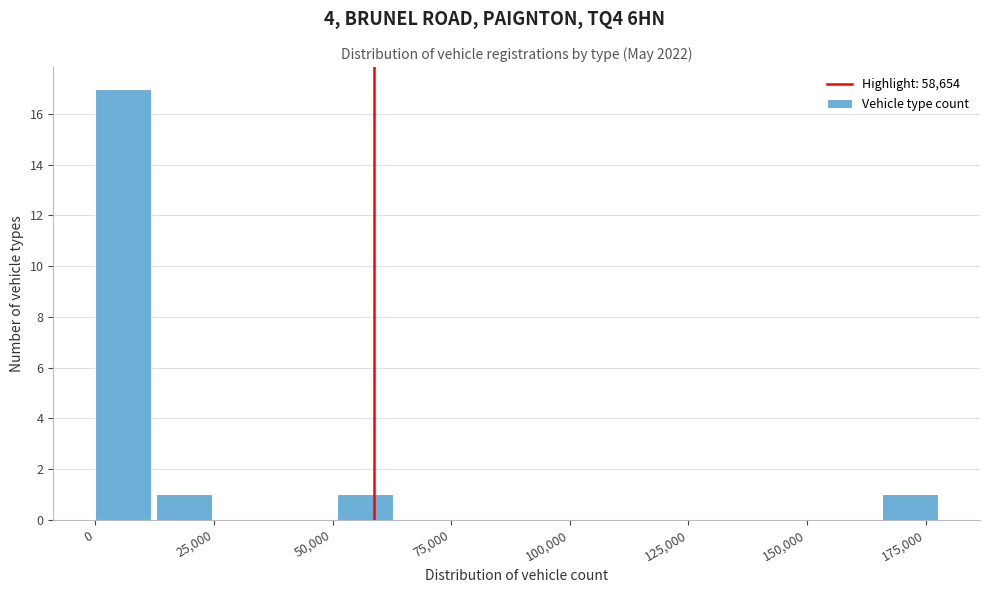

Around what value on the x-axis is the tallest bar? Give the approximate position of its centre, as read against the axis.

5000